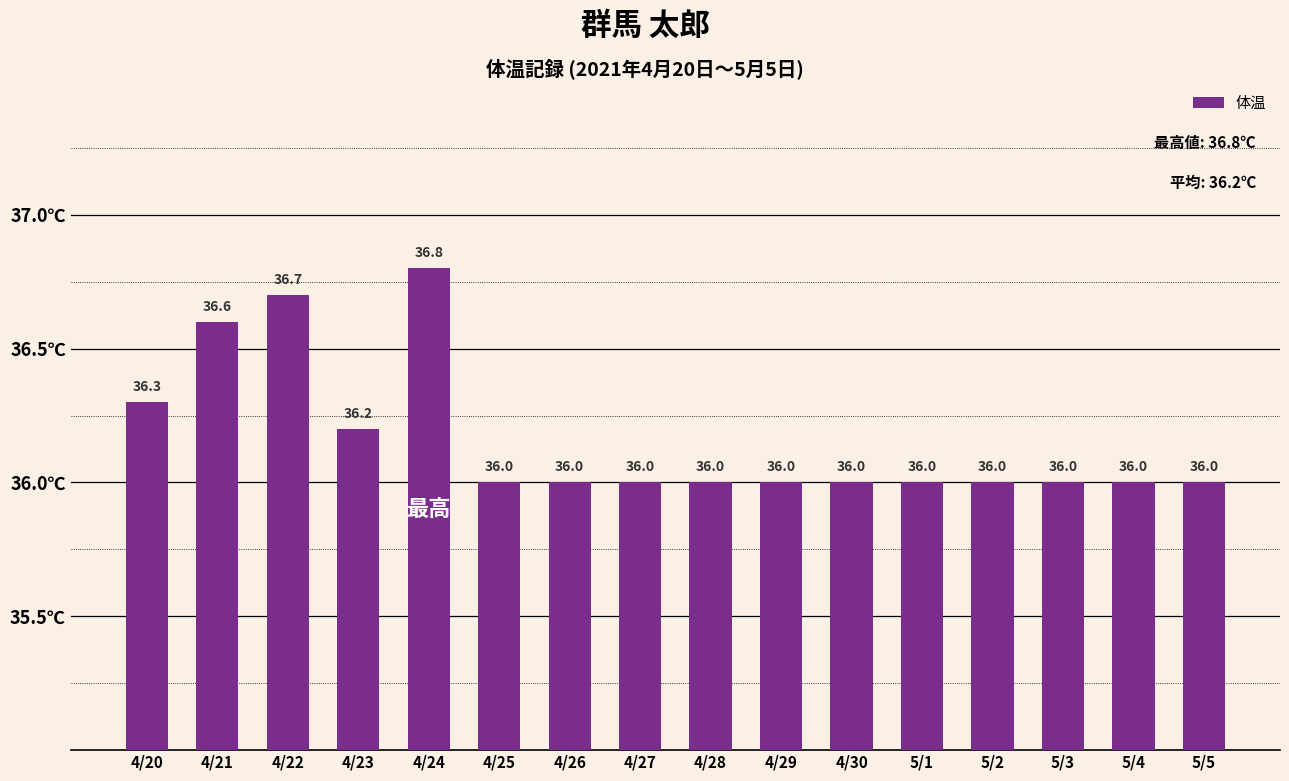

The value at 5/3 is 36.0. True or false?

True